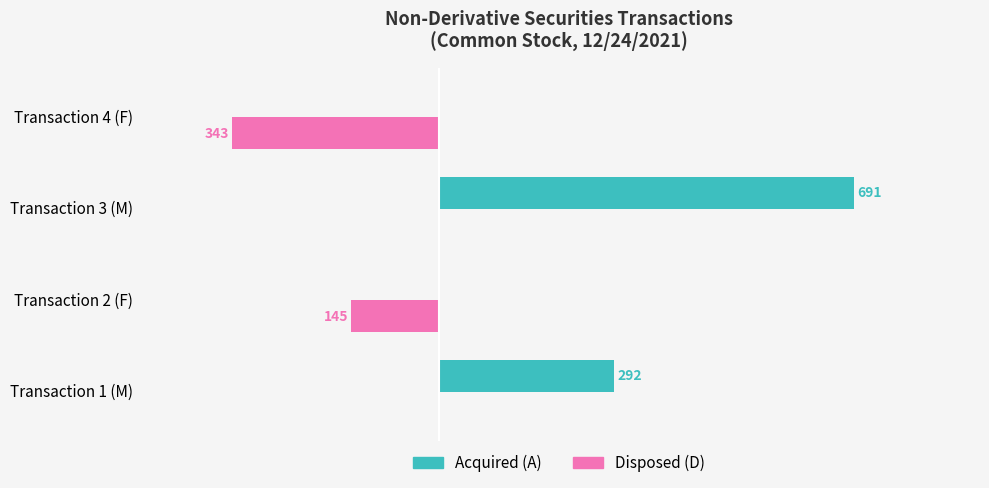

Which label corresponds to the largest value in the chart?

Transaction 3 (M)